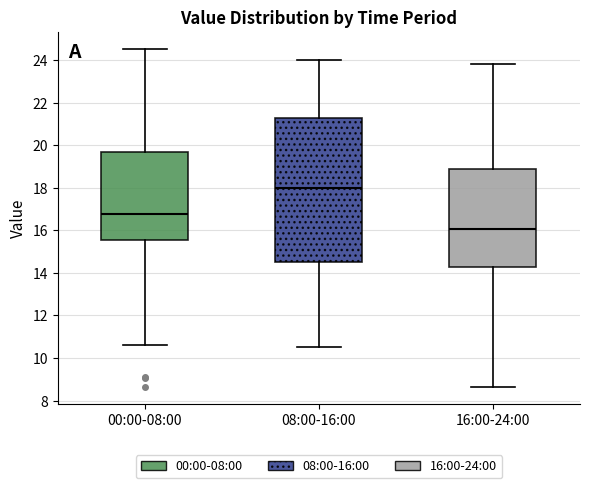

Comparing the boxes themselves (not the whiskers), which one is the tallest?

08:00-16:00